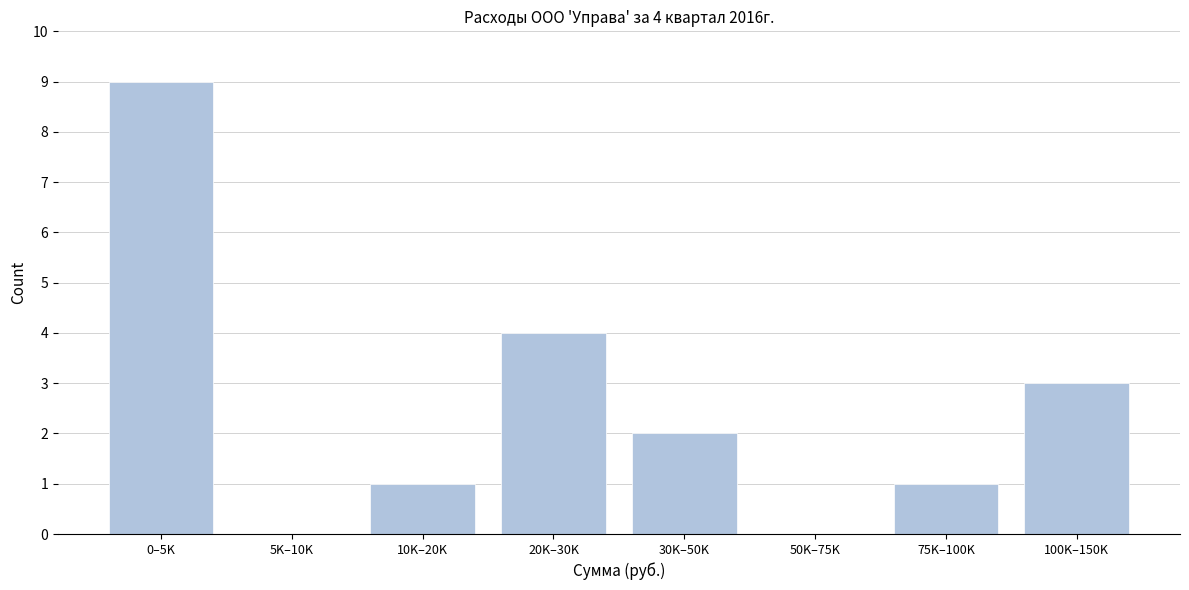

Reading left to right, extract all data points from this chart.

0–5K=9	5K–10K=0	10K–20K=1	20K–30K=4	30K–50K=2	50K–75K=0	75K–100K=1	100K–150K=3